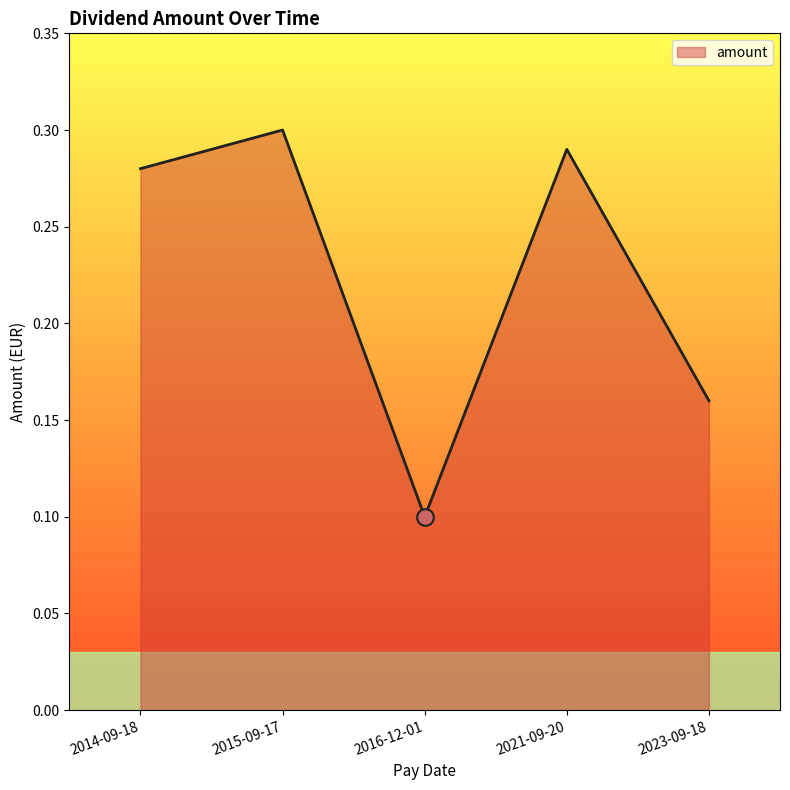

How many interior local peaks (higher than both neighbors) does the data have?

2